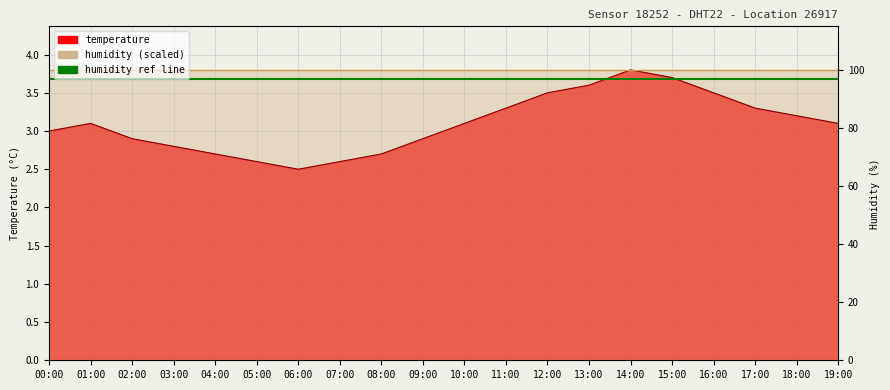

Which category has the lowest value across all series?

06:00